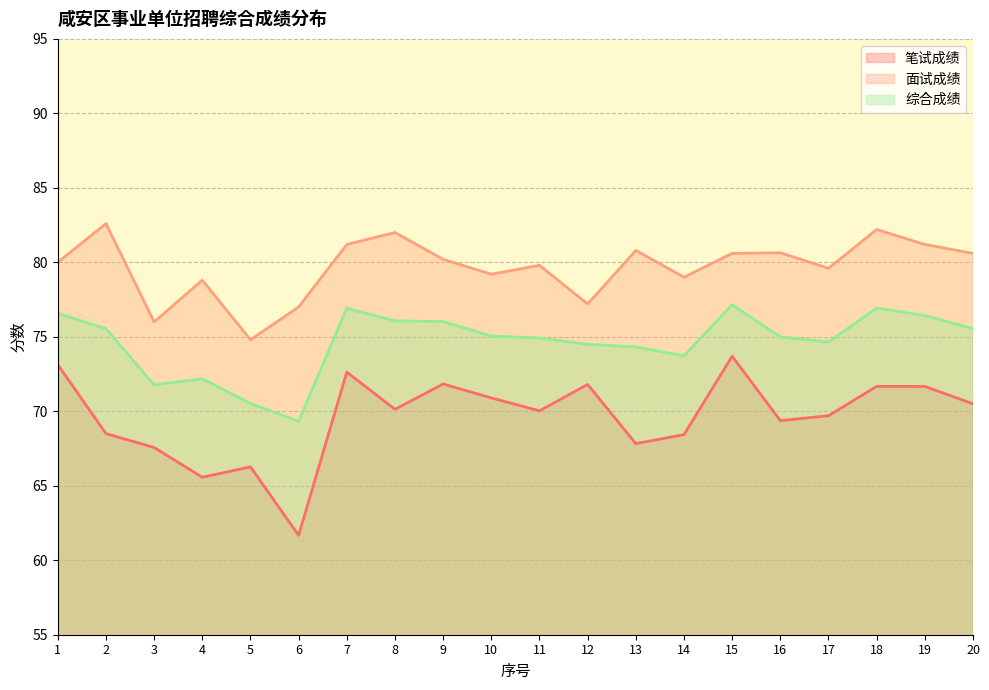

What are all the series names shown in the legend?

笔试成绩, 面试成绩, 综合成绩